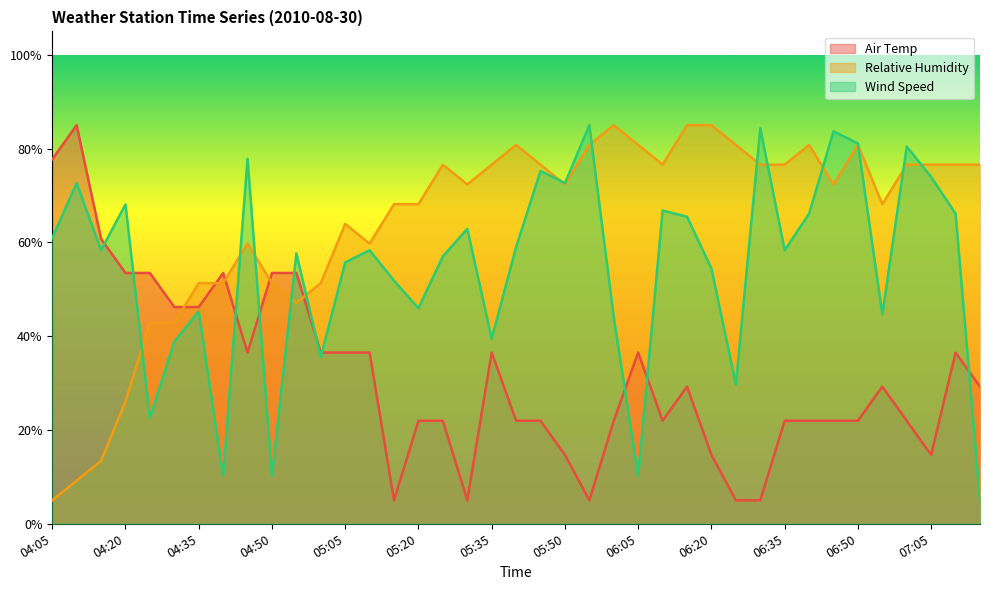

Reading left to right, extract all data points from this chart.

Air Temp: 04:05=77.7	04:10=85.0	04:15=60.8	04:20=53.5	04:25=53.5	04:30=46.2	04:35=46.2	04:40=53.5	04:45=36.5	04:50=53.5	04:55=53.5	05:00=36.5	05:05=36.5	05:10=36.5	05:15=5.0	05:20=22.0	05:25=22.0	05:30=5.0	05:35=36.5	05:40=22.0	05:45=22.0	05:50=14.7	05:55=5.0	06:00=22.0	06:05=36.5	06:10=22.0	06:15=29.2	06:20=14.7	06:25=5.0	06:30=5.0	06:35=22.0	06:40=22.0	06:45=22.0	06:50=22.0	06:55=29.2	07:00=22.0	07:05=14.7	07:10=36.5	07:15=29.2
Relative Humidity: 04:05=5.0	04:10=9.2	04:15=13.4	04:20=26.1	04:25=42.9	04:30=42.9	04:35=51.3	04:40=51.3	04:45=59.7	04:50=51.3	04:55=47.1	05:00=51.3	05:05=63.9	05:10=59.7	05:15=68.2	05:20=68.2	05:25=76.6	05:30=72.4	05:35=76.6	05:40=80.8	05:45=76.6	05:50=72.4	05:55=80.8	06:00=85.0	06:05=80.8	06:10=76.6	06:15=85.0	06:20=85.0	06:25=80.8	06:30=76.6	06:35=76.6	06:40=80.8	06:45=72.4	06:50=80.8	06:55=68.2	07:00=76.6	07:05=76.6	07:10=76.6	07:15=76.6
Wind Speed: 04:05=60.9	04:10=72.6	04:15=58.3	04:20=68.1	04:25=22.6	04:30=38.8	04:35=45.3	04:40=10.2	04:45=77.8	04:50=10.2	04:55=57.7	05:00=35.6	05:05=55.7	05:10=58.3	05:15=51.8	05:20=46.0	05:25=57.0	05:30=62.9	05:35=39.5	05:40=59.0	05:45=75.2	05:50=72.6	05:55=85.0	06:00=44.0	06:05=10.2	06:10=66.8	06:15=65.5	06:20=54.4	06:25=29.7	06:30=84.3	06:35=58.3	06:40=66.1	06:45=83.7	06:50=81.1	06:55=44.7	07:00=80.4	07:05=73.9	07:10=66.1	07:15=5.0